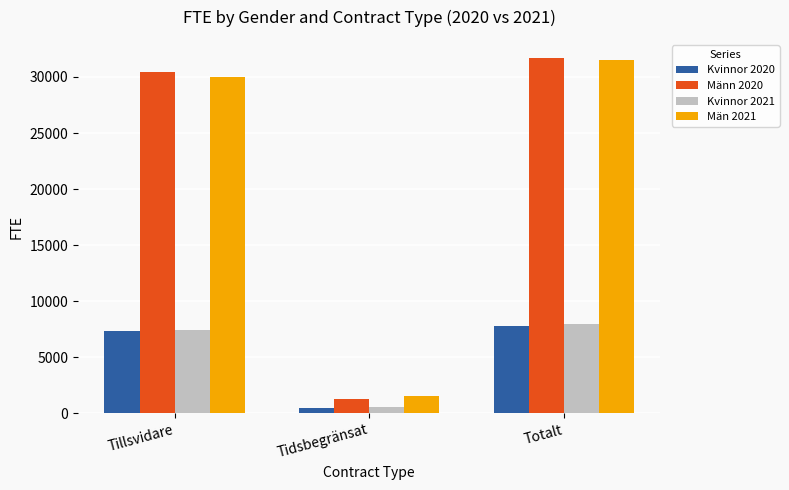

Read the Män 2021 value at Totalt, to the nearest 50.

31500